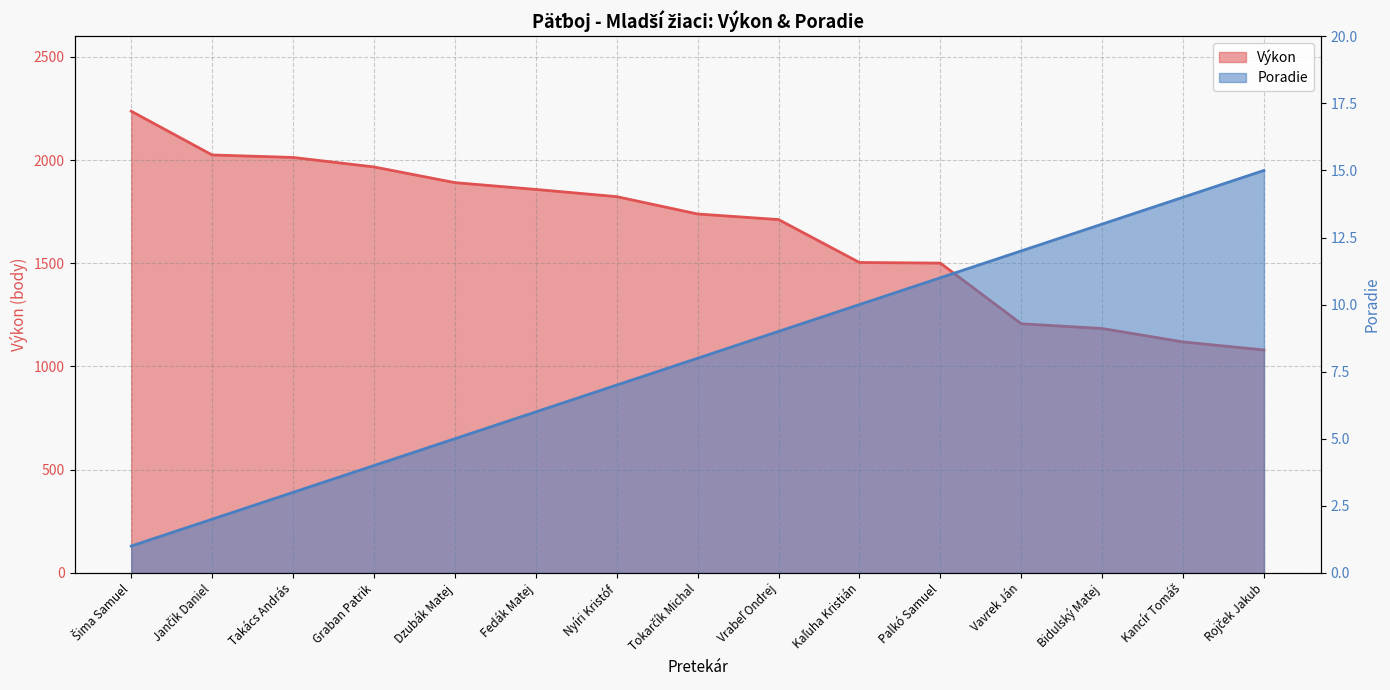

How many data points does each series have?

15